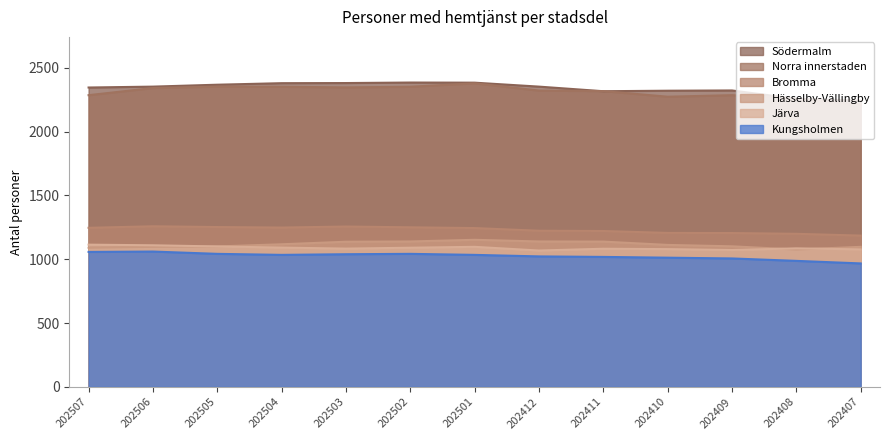

Reading left to right, transcribe all the data shown in this chart.

Järva: 202507=1114	202506=1109	202505=1100	202504=1091	202503=1083	202502=1090	202501=1097	202412=1068	202411=1082	202410=1079	202409=1072	202408=1085	202407=1077
Hässelby-Vällingby: 202507=1090	202506=1097	202505=1100	202504=1117	202503=1137	202502=1139	202501=1152	202412=1139	202411=1138	202410=1112	202409=1101	202408=1076	202407=1097
Bromma: 202507=1246	202506=1258	202505=1252	202504=1248	202503=1256	202502=1250	202501=1244	202412=1223	202411=1221	202410=1206	202409=1205	202408=1199	202407=1185
Kungsholmen: 202507=1057	202506=1060	202505=1042	202504=1034	202503=1039	202502=1042	202501=1034	202412=1022	202411=1018	202410=1012	202409=1006	202408=987	202407=967
Norra innerstaden: 202507=2285	202506=2341	202505=2352	202504=2351	202503=2346	202502=2351	202501=2378	202412=2321	202411=2317	202410=2273	202409=2285	202408=2256	202407=2212
Södermalm: 202507=2345	202506=2352	202505=2367	202504=2379	202503=2380	202502=2384	202501=2383	202412=2352	202411=2316	202410=2320	202409=2322	202408=2256	202407=2242